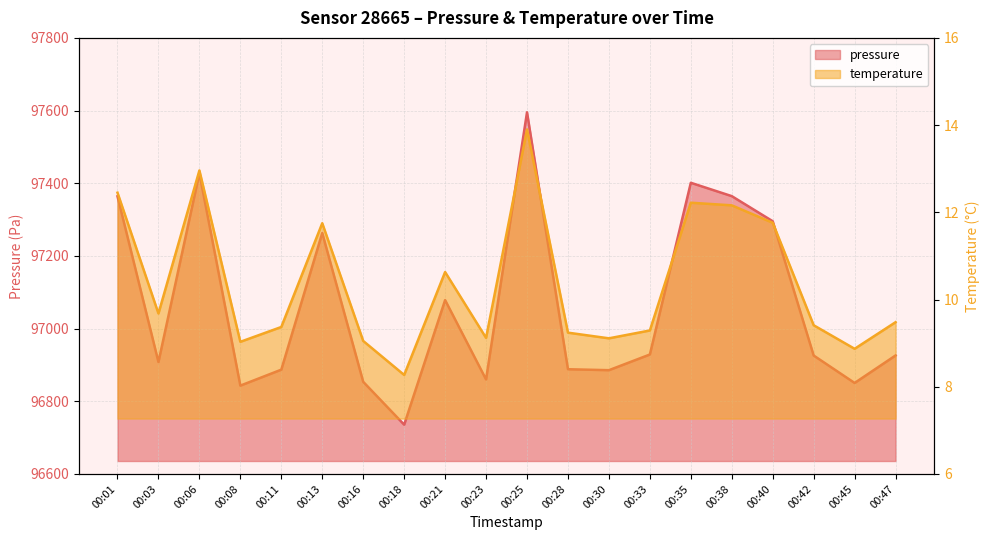

How many distinct data groups are displayed?

2